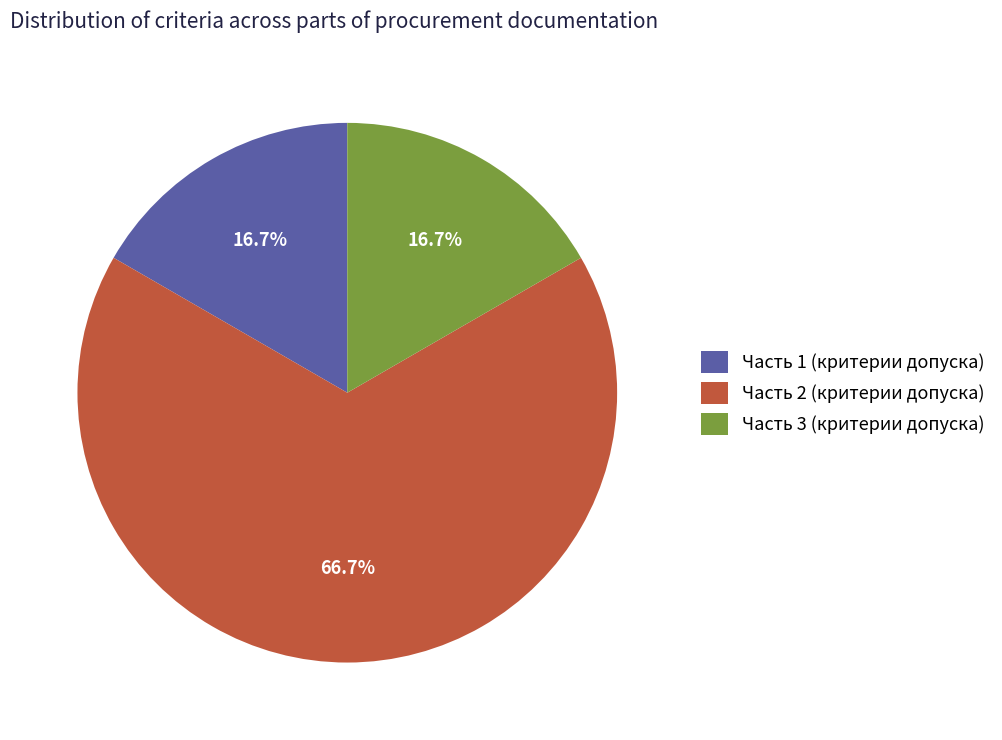

To the nearest percent, what is the difference between the Часть 1 (критерии допуска) and Часть 2 (критерии допуска) slice percentages?

50%